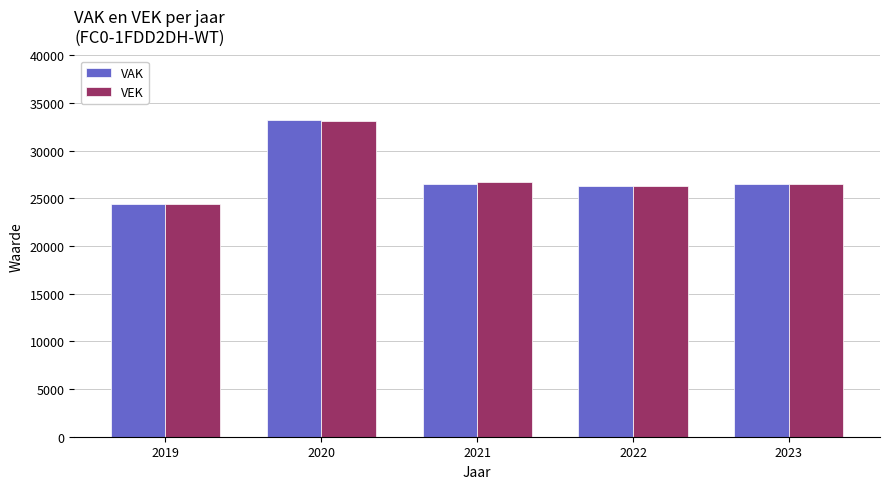

What is the difference between the highest and lowest values at 2020?

127